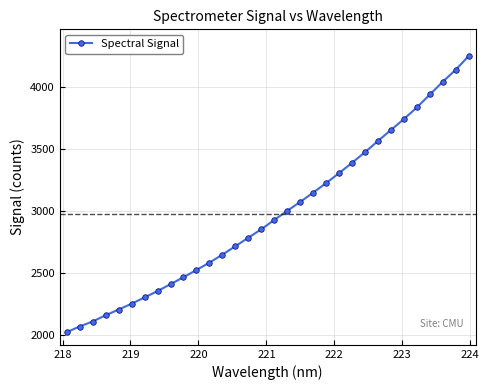

What is the maximum value shown in the chart?

4251.1